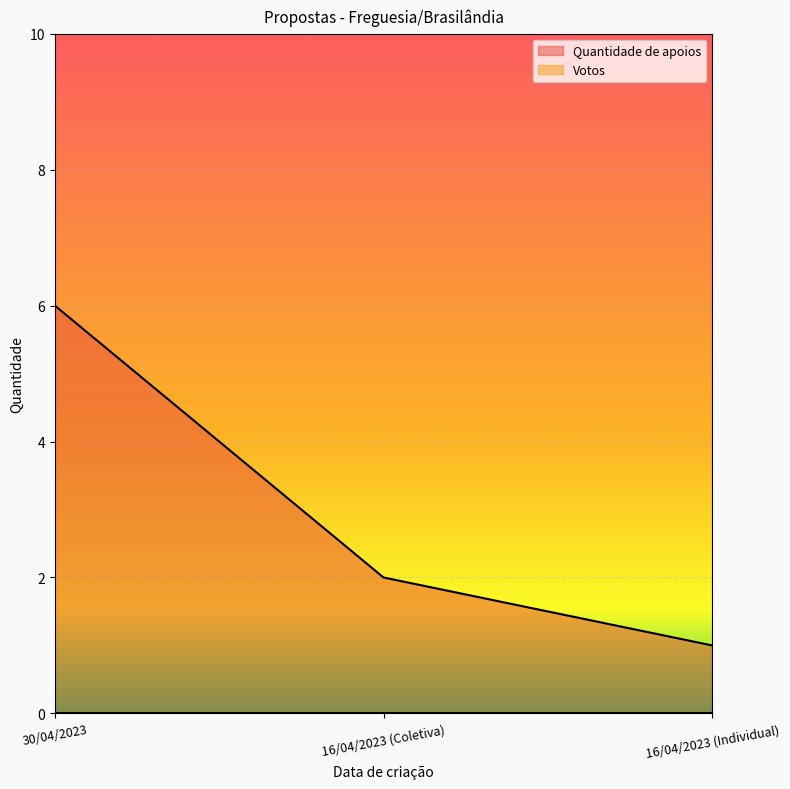

What is the value of the 1st point from the left?

6